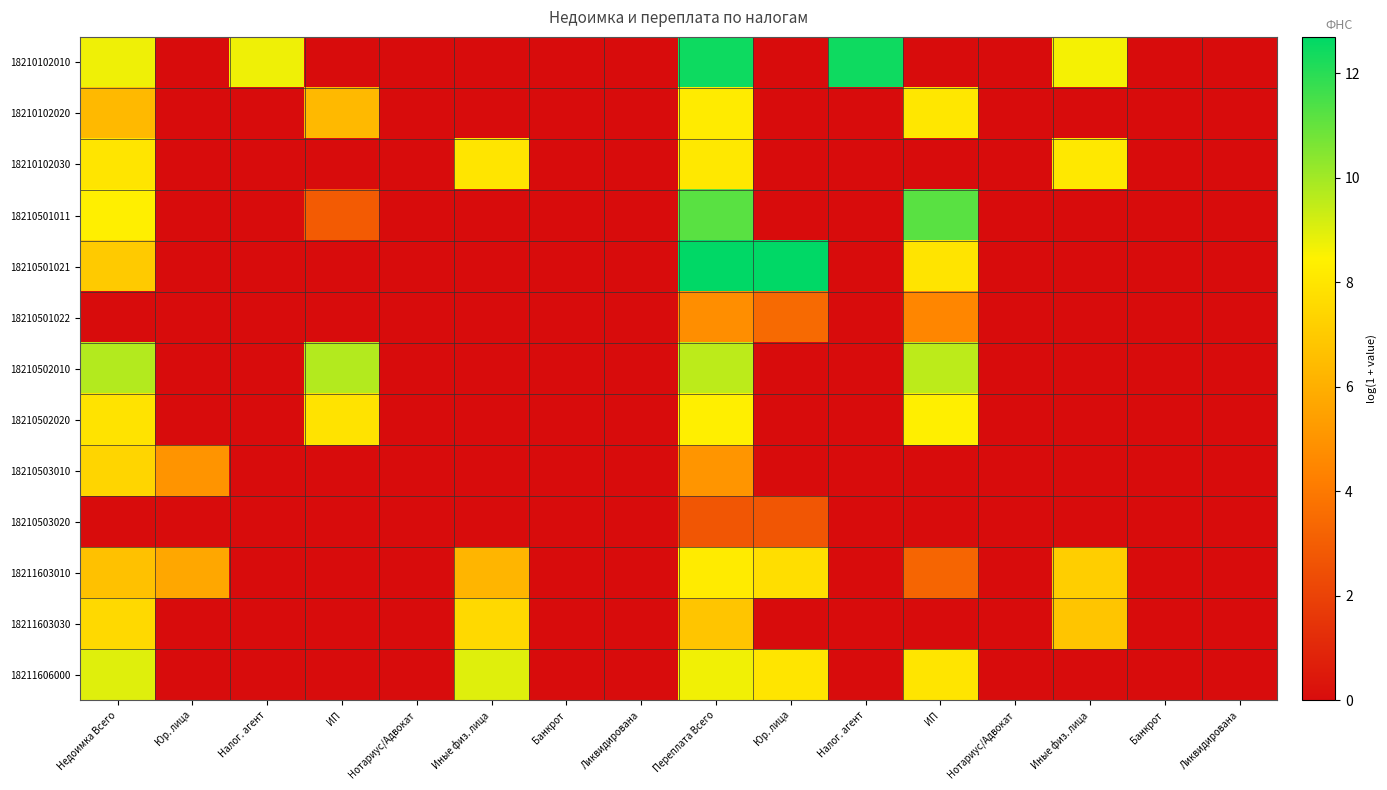

How many data points does each series have?

16